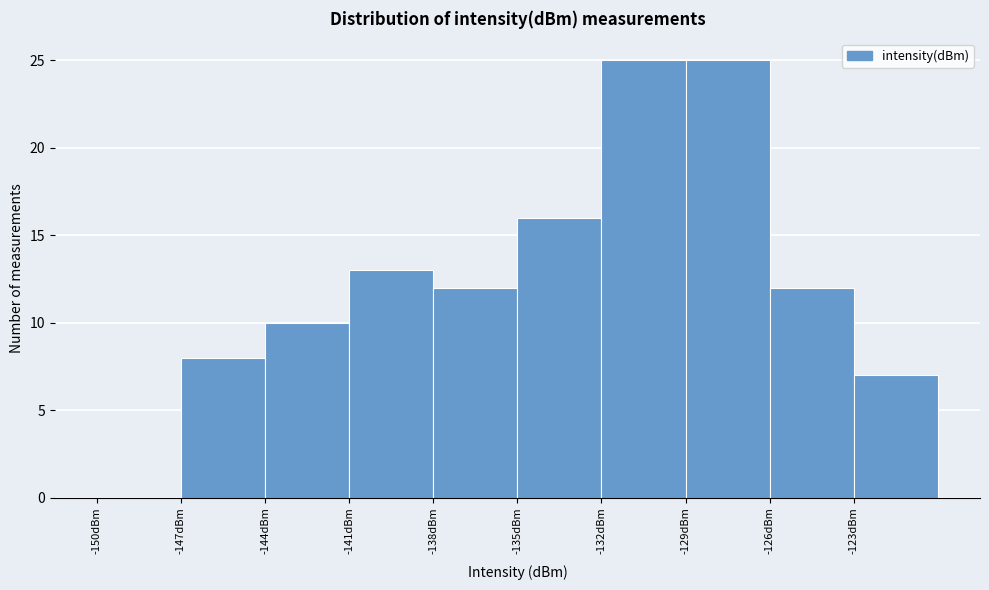

How tall is the bar that spans -126 to -123 on the x-axis? The values are not printed on the chart, so give them approximately, as read against the axis.

12